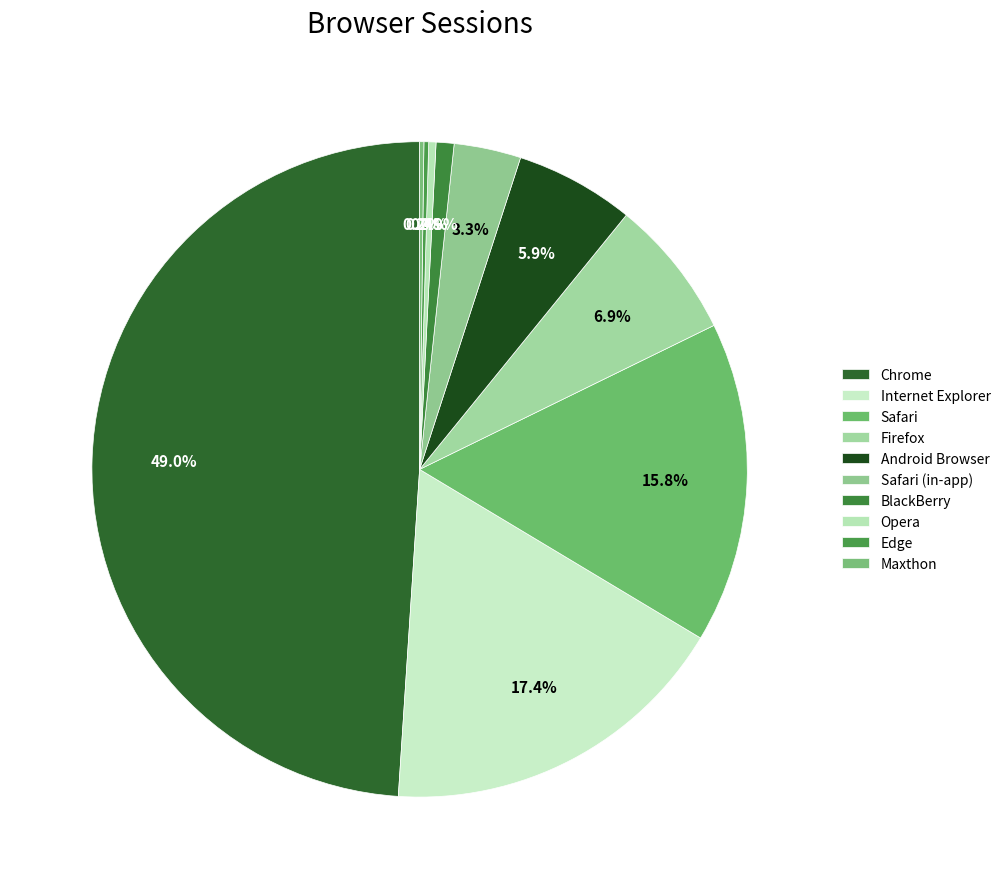

The Internet Explorer slice represents 26% of the pie. True or false?

False